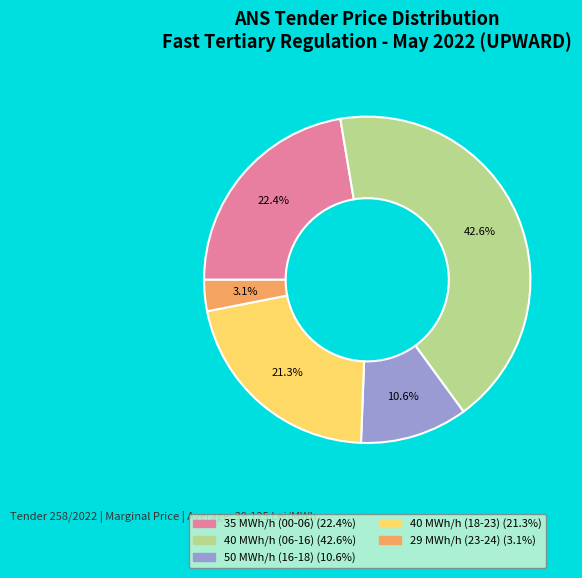

Is there a majority slice in this chart?

No